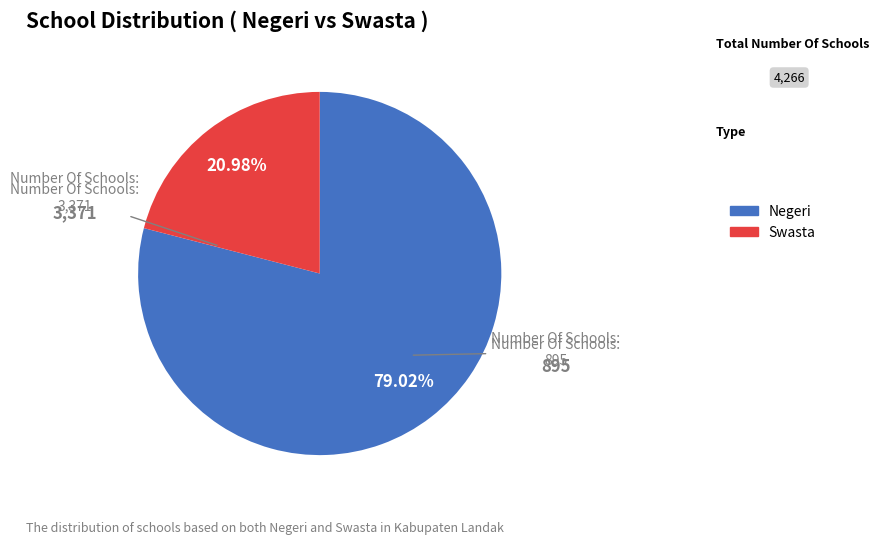

To the nearest percent, what is the difference between the largest and smallest slice percentages?

58%